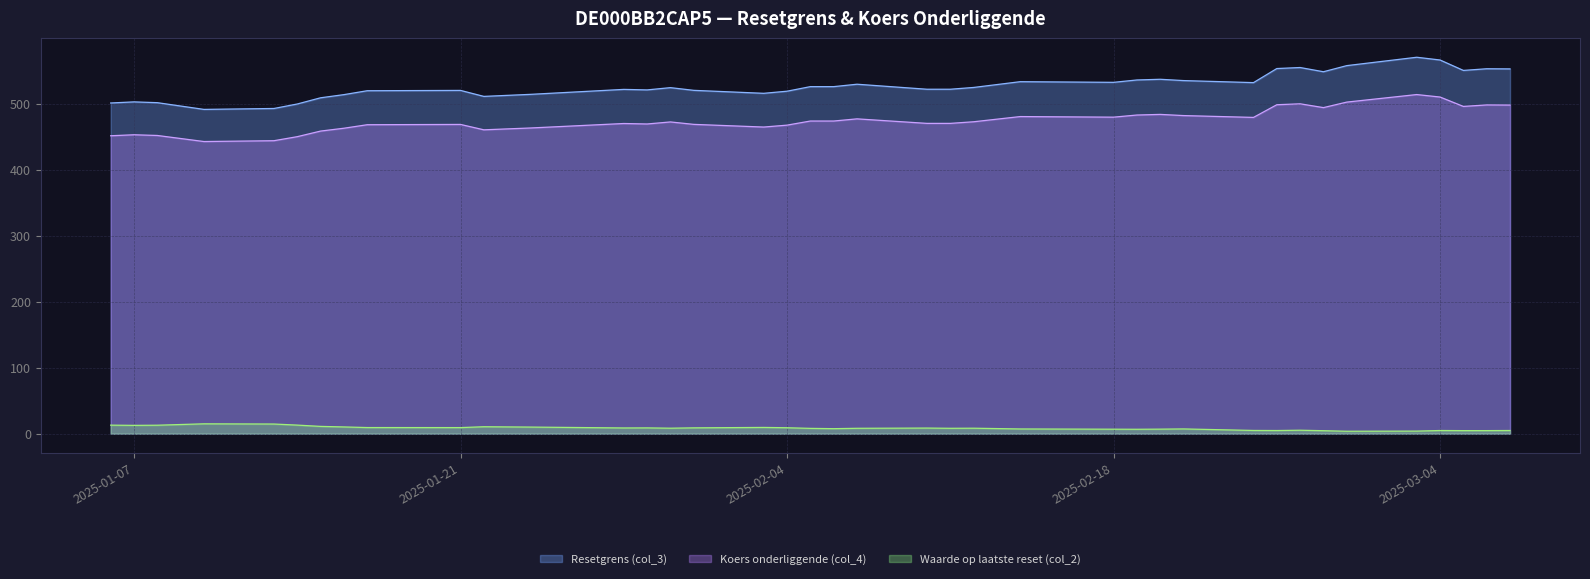

True or false: Resetgrens (col_3) and Waarde op laatste reset (col_2) intersect in this chart.

False